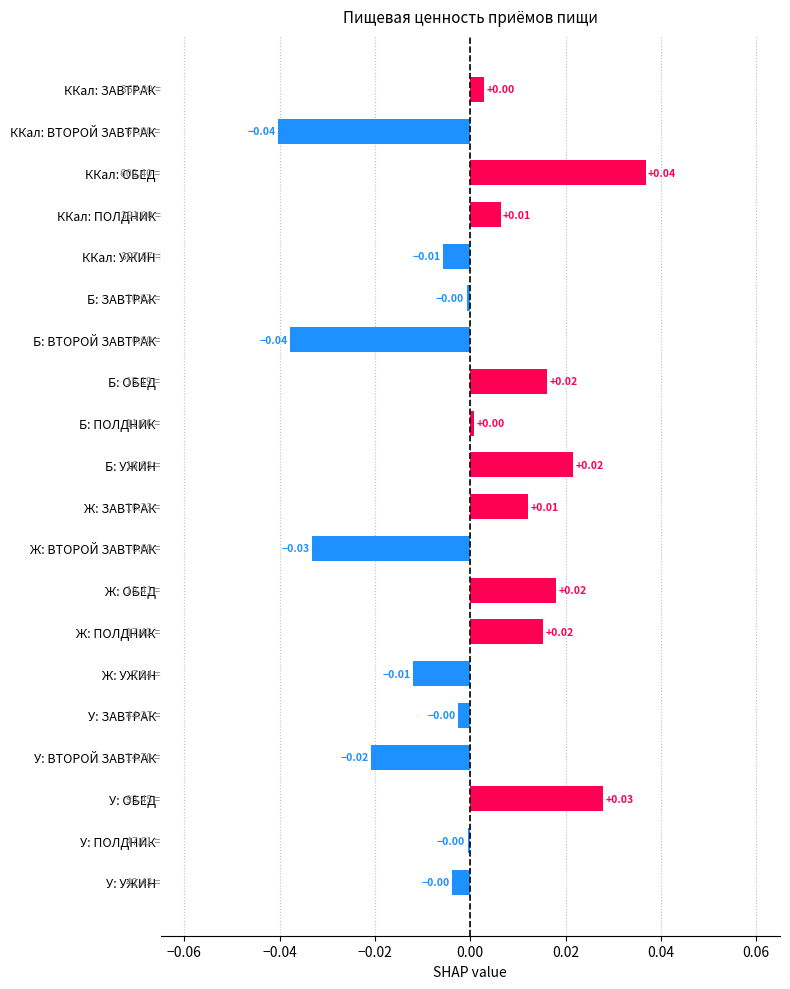

Between Б: ВТОРОЙ ЗАВТРАК and ККал: ПОЛДНИК, which is larger?

ККал: ПОЛДНИК